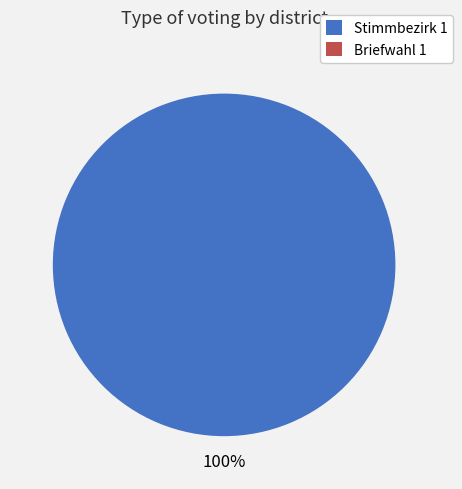

To the nearest percent, what is the average slice percentage?

50%